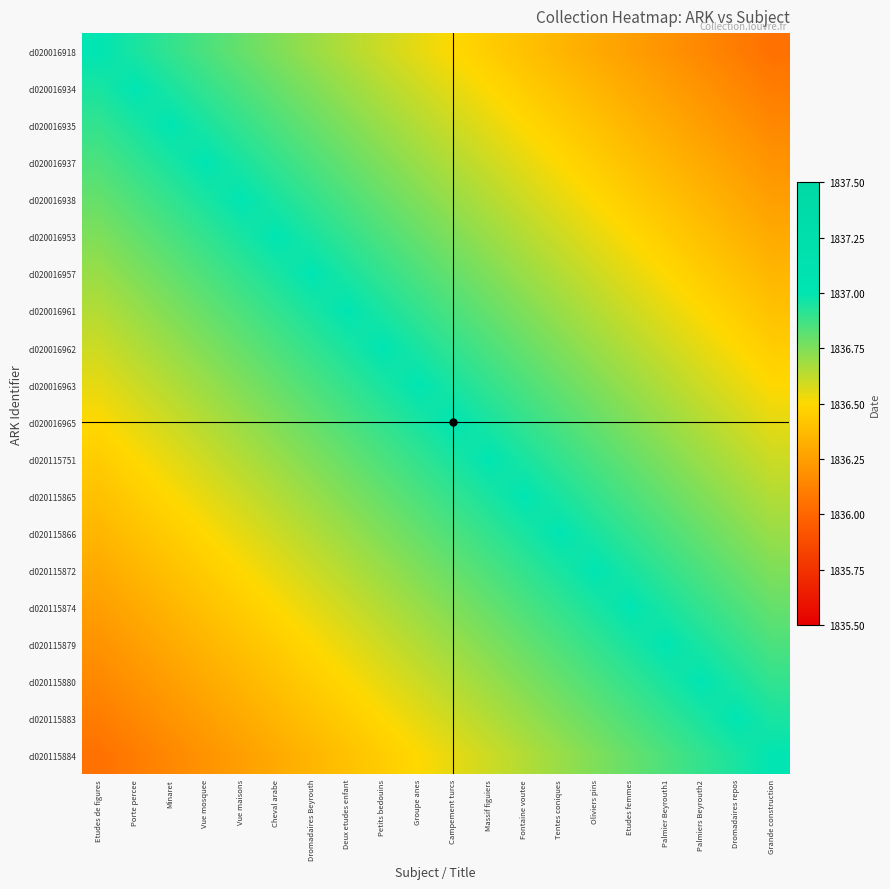

Which series has the widest spread of values?

cl020016918